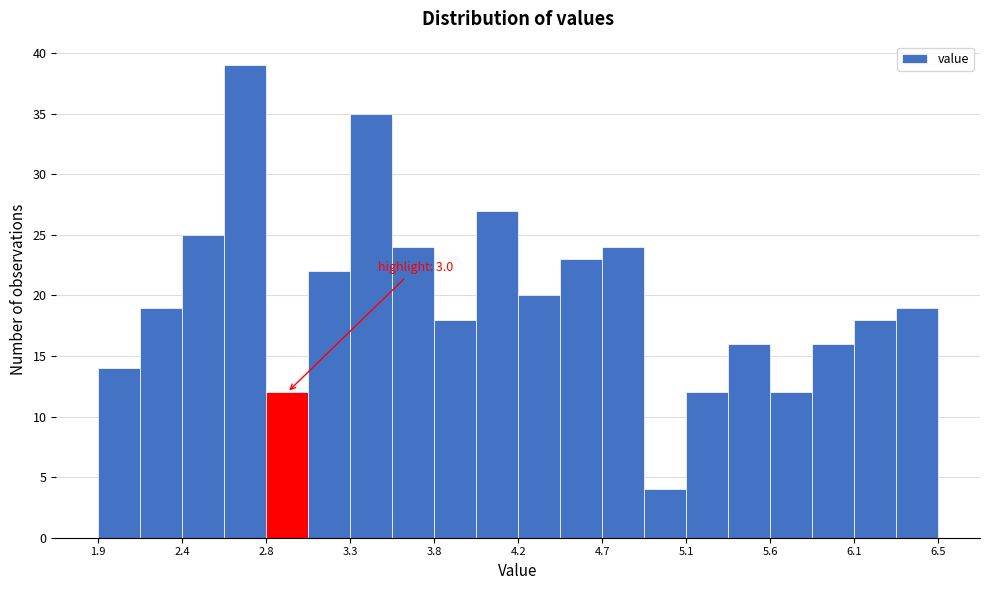

Over which range of the x-axis is the bar tallest?

2.60 to 2.85